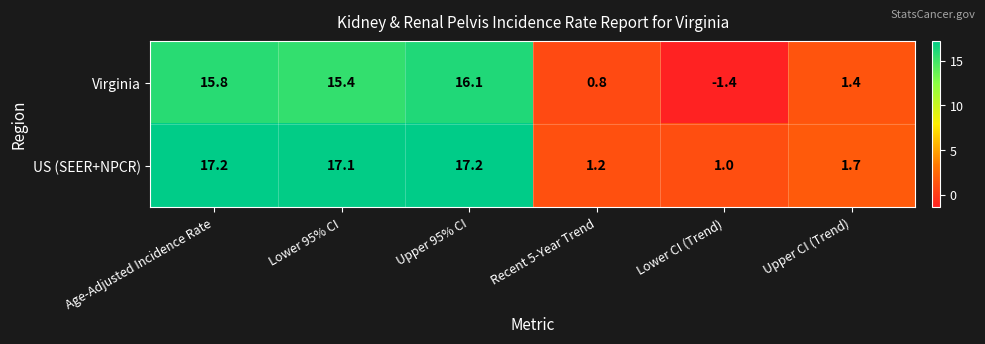

What is the minimum value shown in the chart?

-1.4